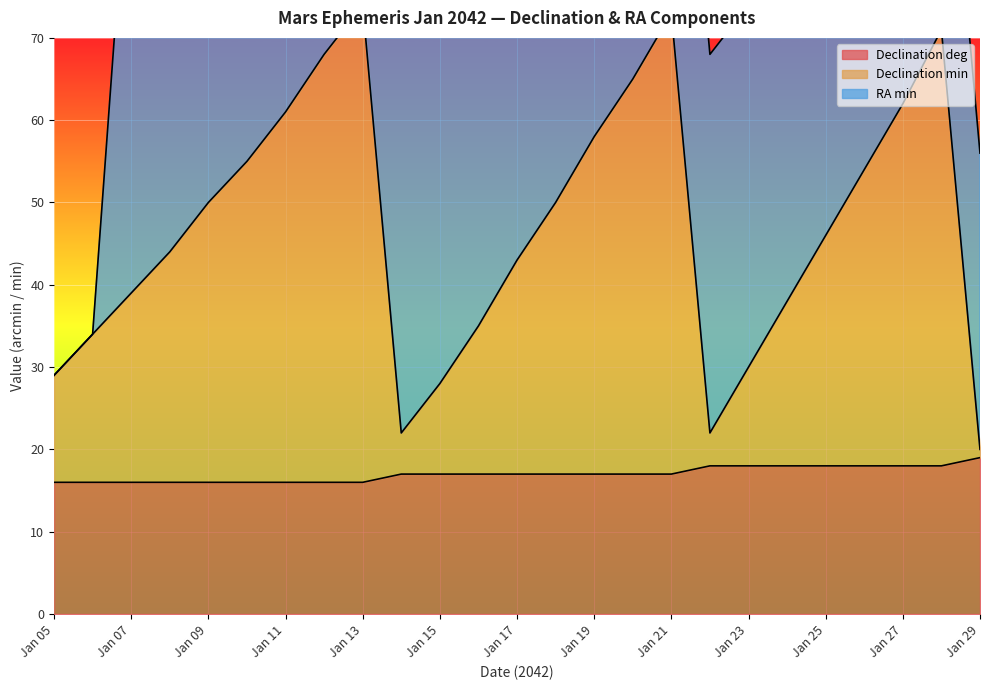

How many lines are shown in the chart?

2